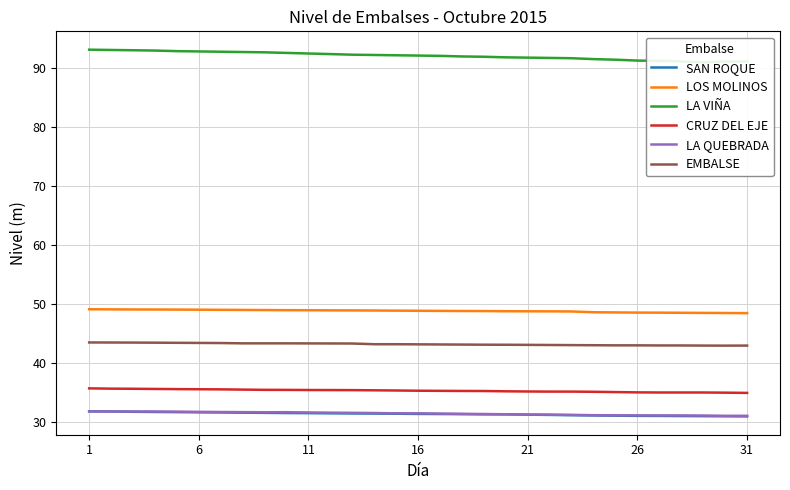

True or false: LOS MOLINOS and LA QUEBRADA intersect in this chart.

False